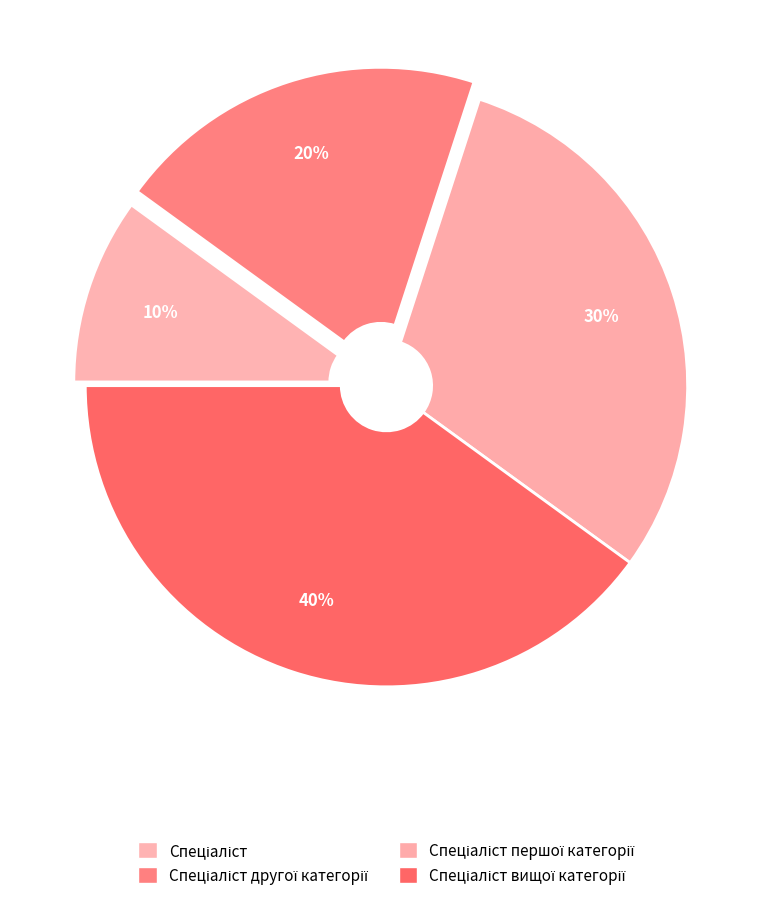

Count the number of slices in the pie.

4